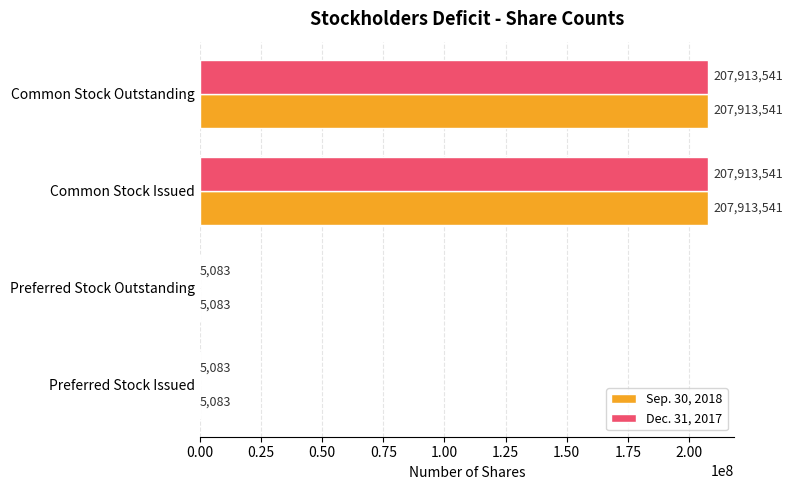

How many data points does each series have?

4